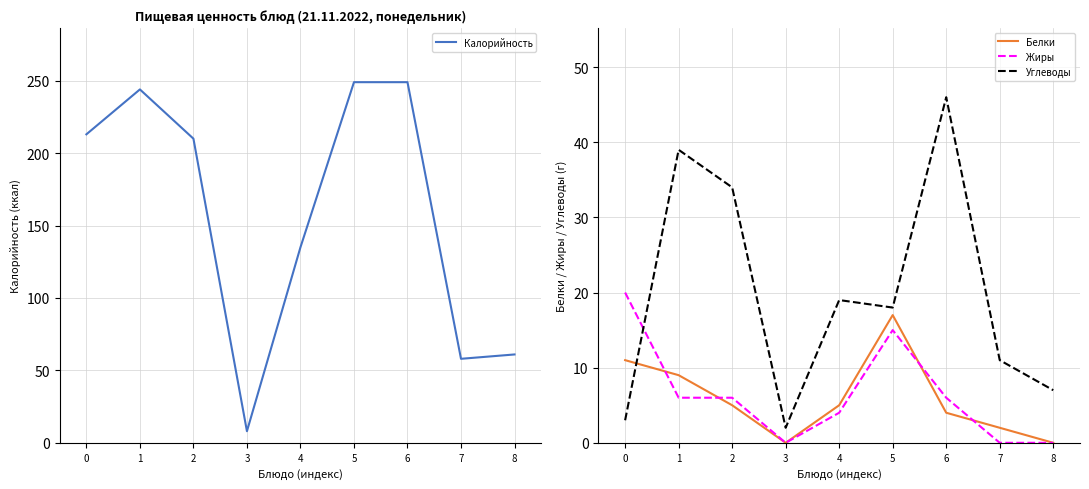

What is the sum of all Белки values?

53